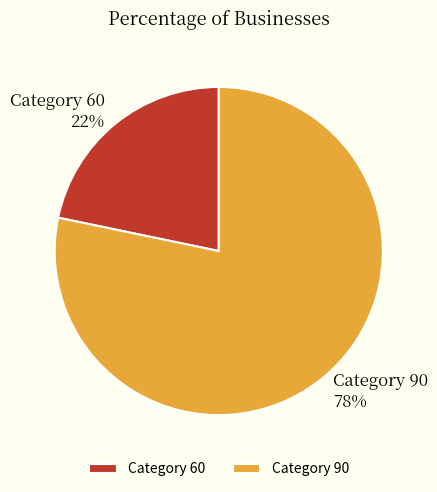

Rank the categories by value from highest to lowest.

Category 90, Category 60